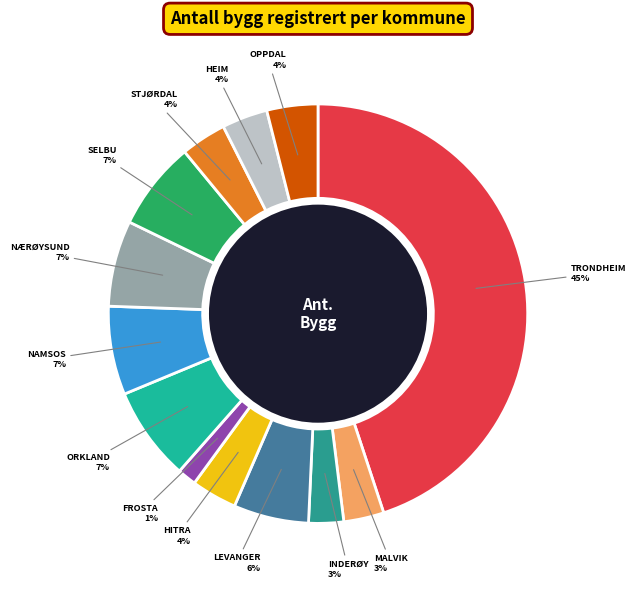

To the nearest percent, what is the average slice percentage?

8%